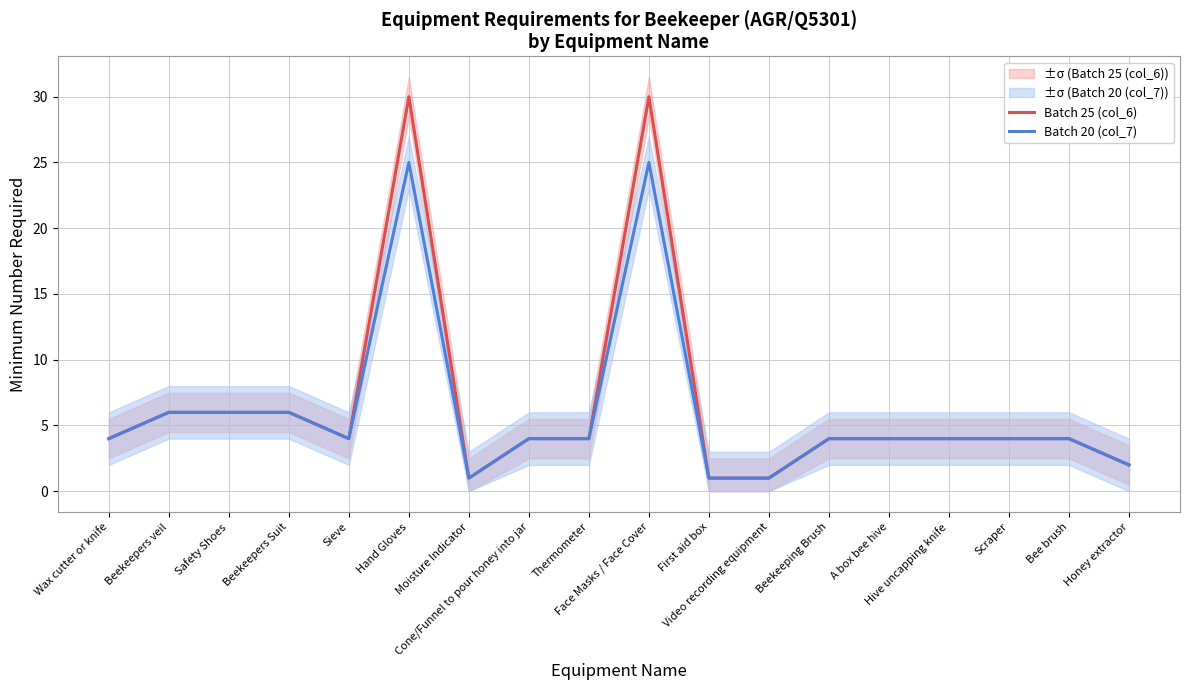

What is the difference between the maximum and second lowest values in the Batch 25 (col_6) series?

29